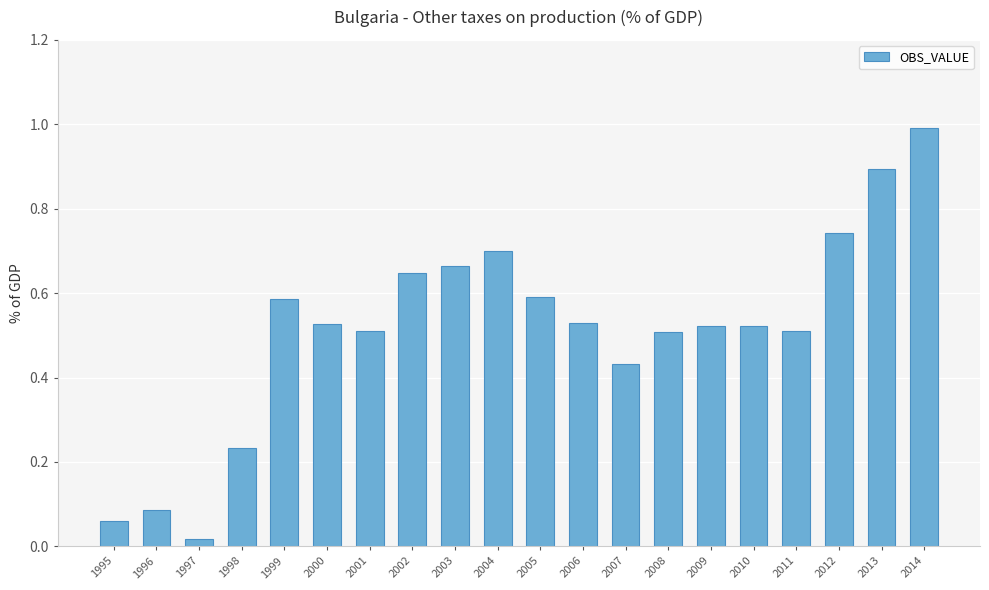

Are the bars grouped side by side (vs. stacked)?

No